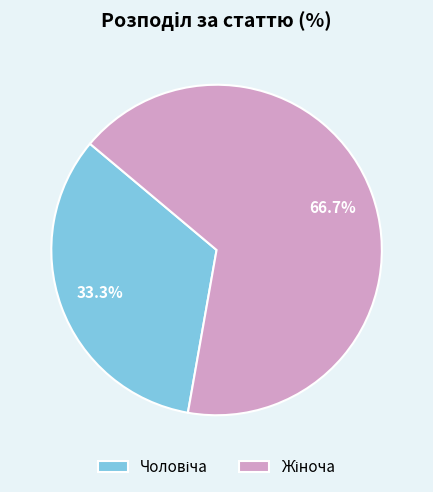

To the nearest percent, what is the difference between the largest and smallest slice percentages?

33%